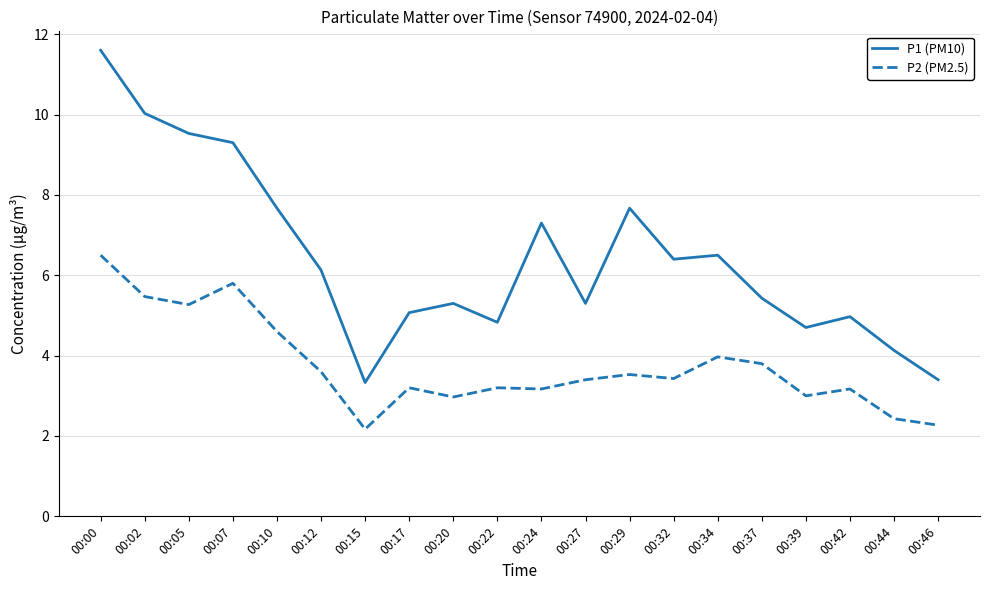

Which series has the largest total across all categories?

P1 (PM10)